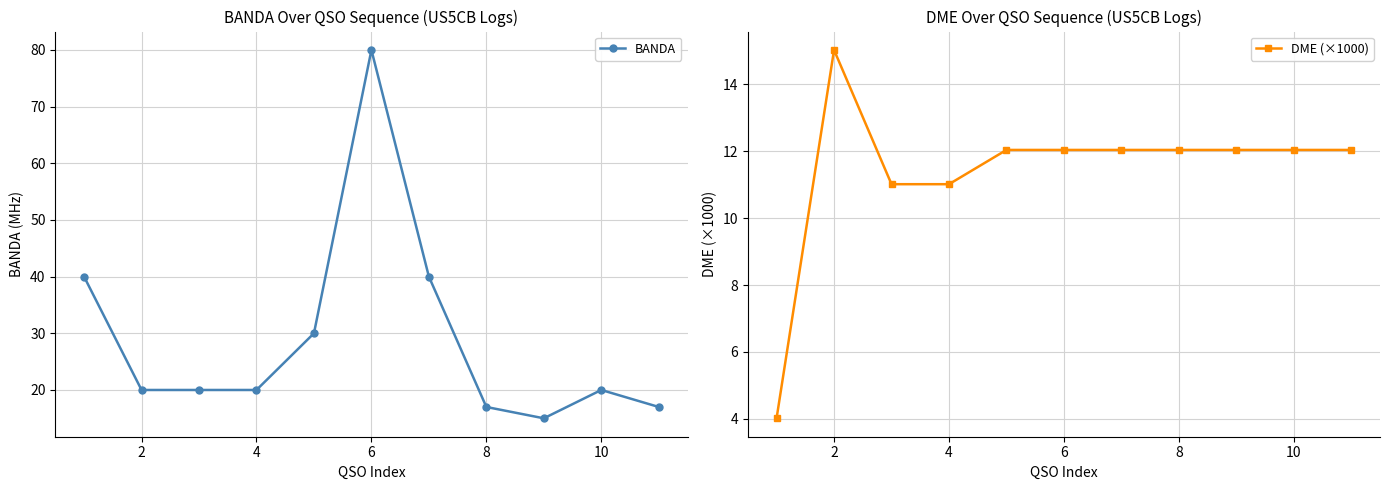

Reading left to right, transcribe all the data shown in this chart.

BANDA: 40.0	20.0	20.0	20.0	30.0	80.0	40.0	17.0	15.0	20.0	17.0
DME (×1000): 4.0	15.0	11.0	11.0	12.0	12.0	12.0	12.0	12.0	12.0	12.0